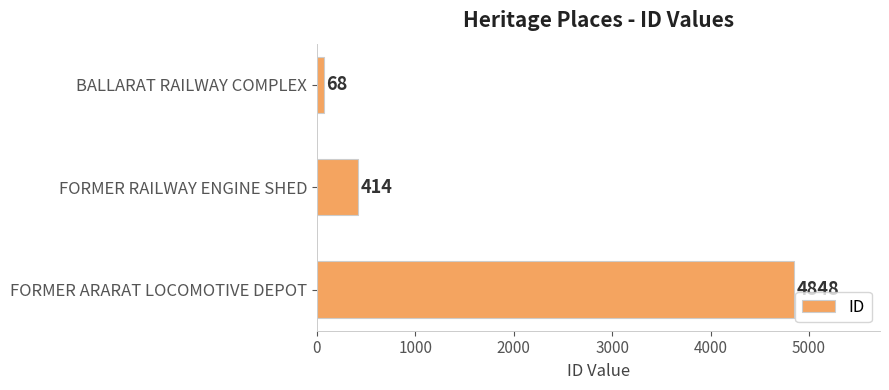

Reading top to bottom, transcribe all the data shown in this chart.

BALLARAT RAILWAY COMPLEX=68	FORMER RAILWAY ENGINE SHED=414	FORMER ARARAT LOCOMOTIVE DEPOT=4848